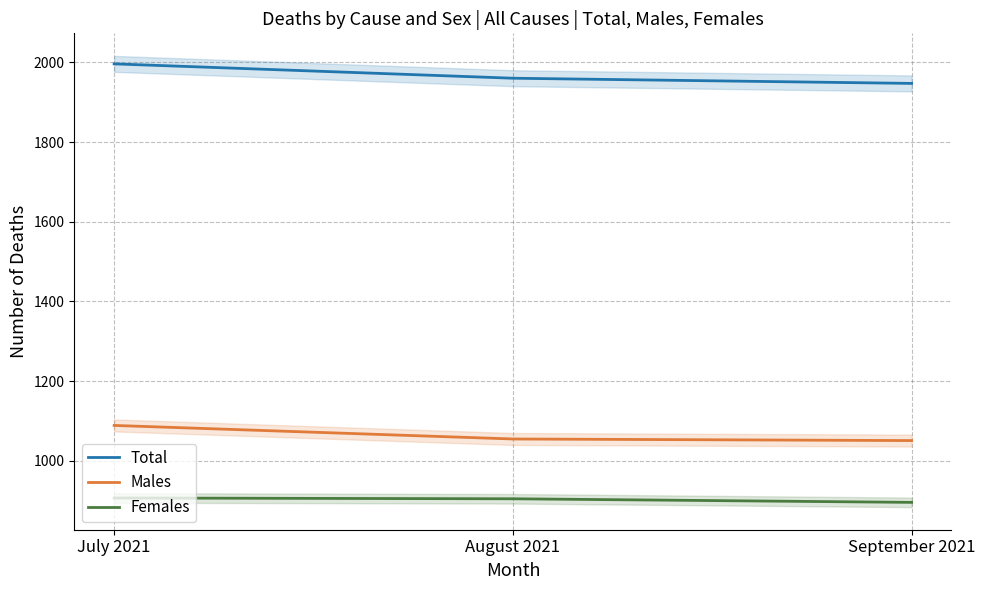

List the series in order of their overall mean, highest first.

Total, Males, Females